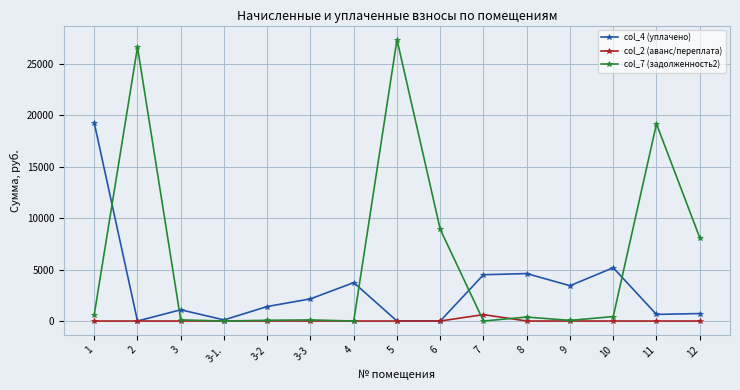

What is the label of the 15th point from the right?

1